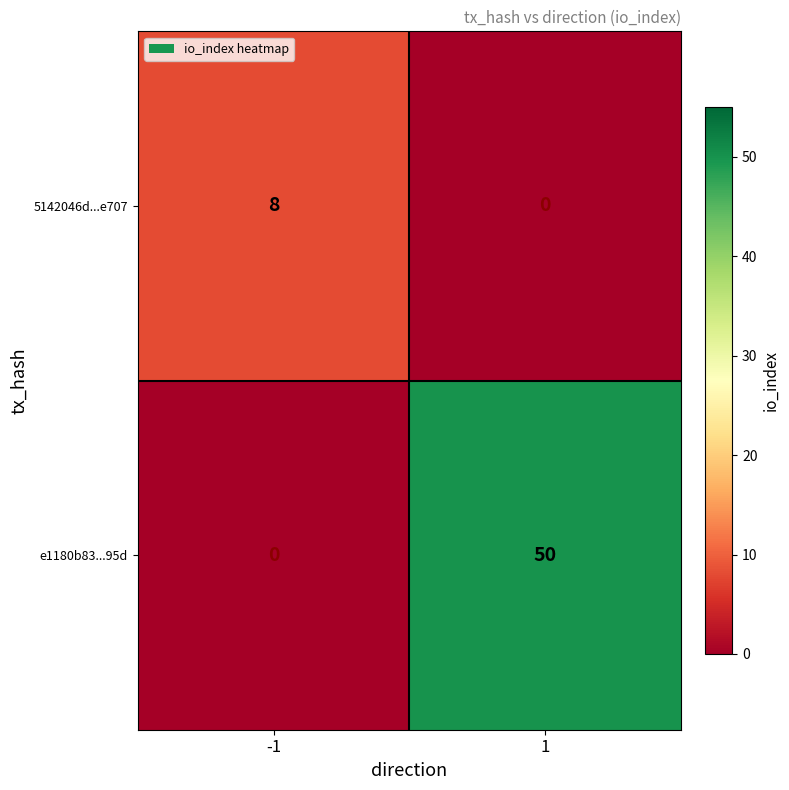

The value of 5142046d...e707 at -1 is 3. True or false?

False